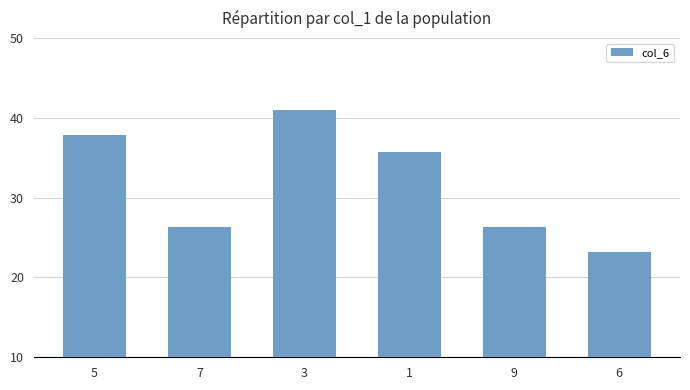

How many categories are shown in the chart?

6